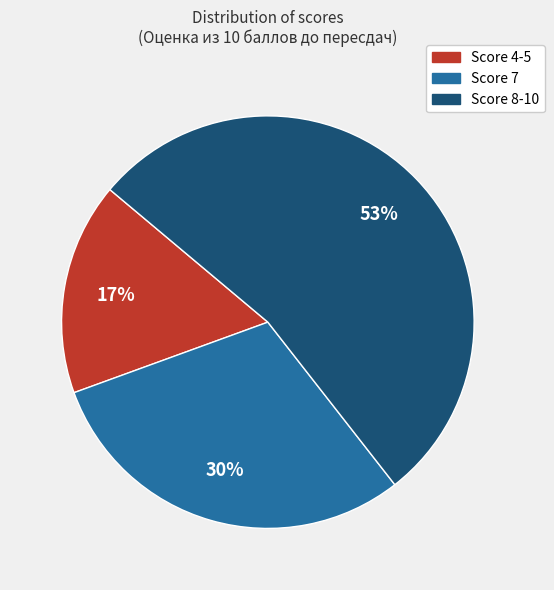

Do Score 4-5 and Score 7 together represent more than half of the pie?

No